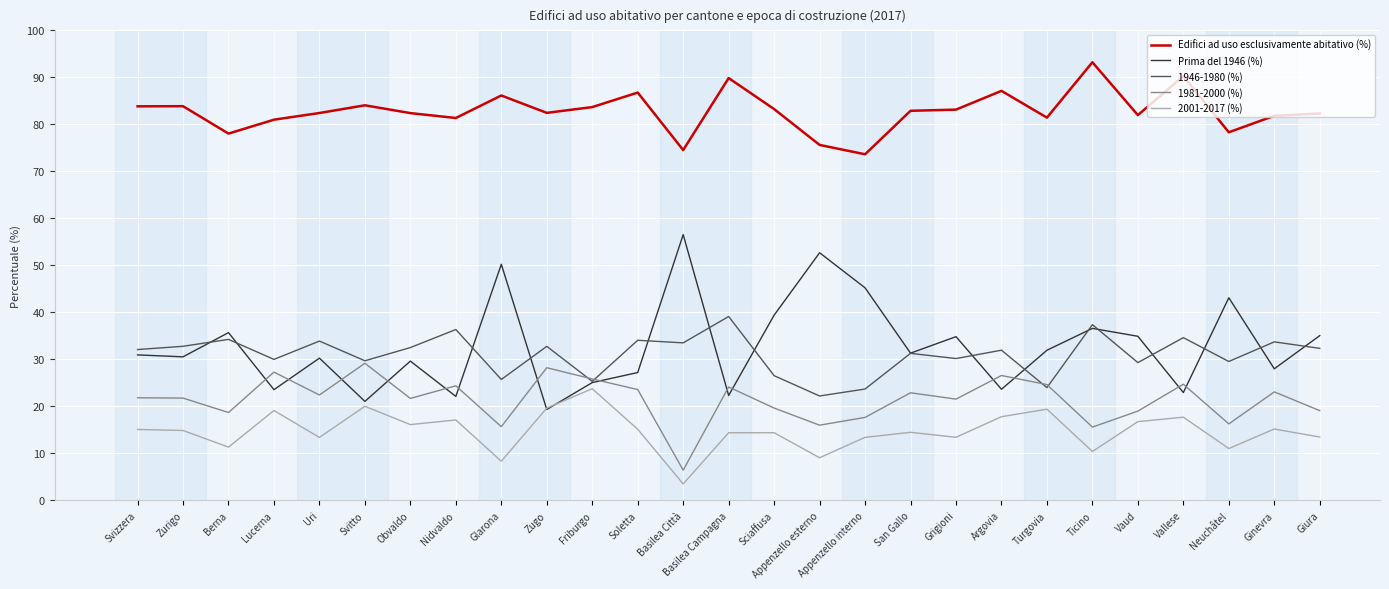

The Edifici ad uso esclusivamente abitativo (%) series shows 102.2 at Appenzello interno. True or false?

False